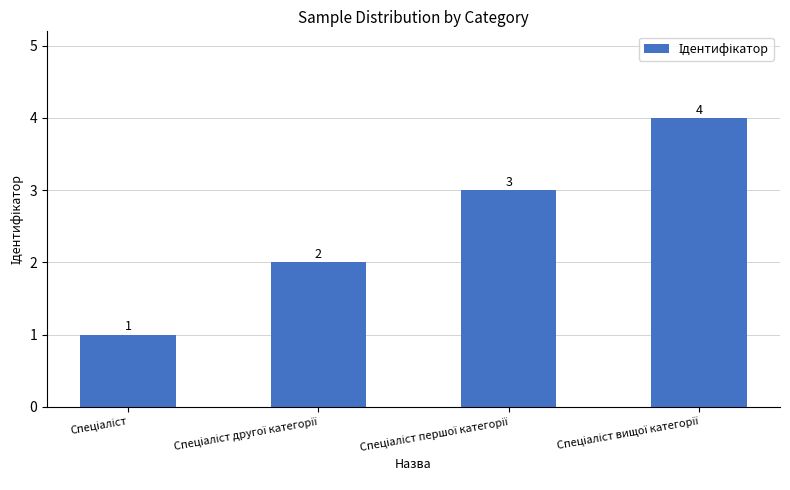

What is the maximum value shown in the chart?

4